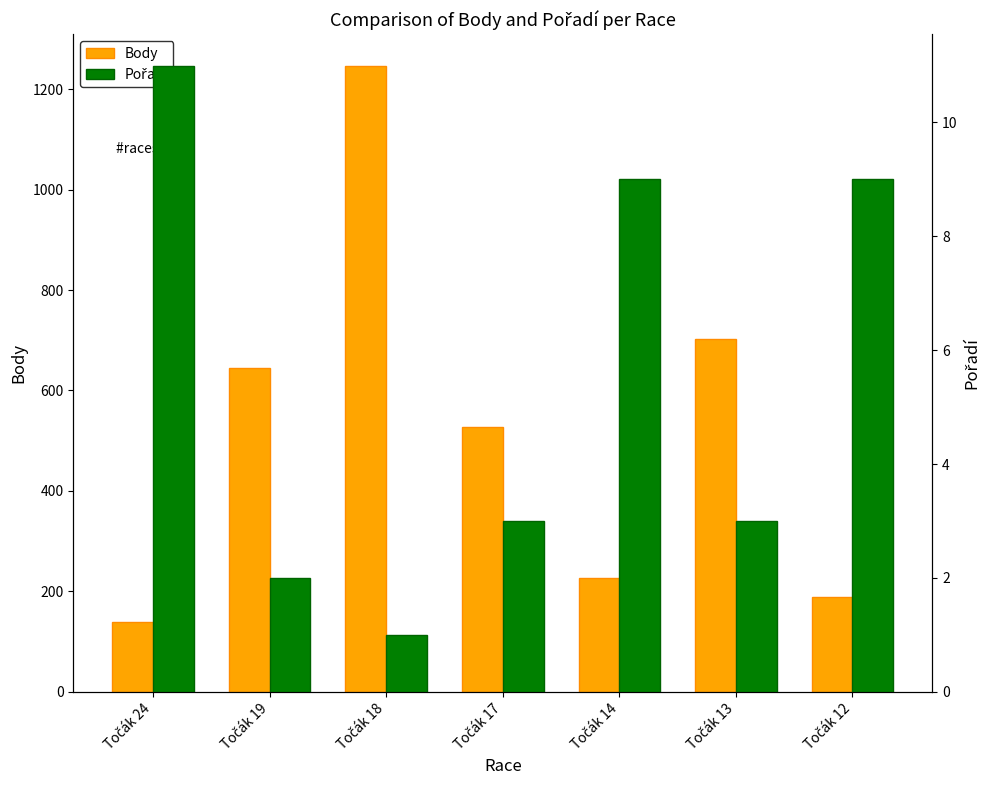

Rank the series by their average value, from highest to lowest.

Body, Pořadí